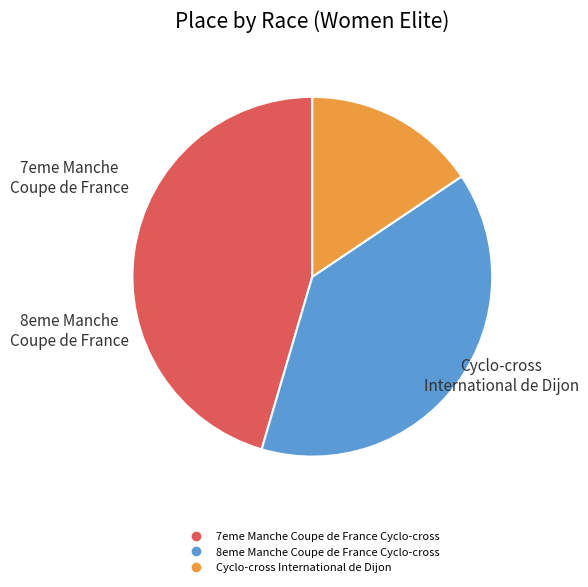

To the nearest percent, what is the average slice percentage?

33%